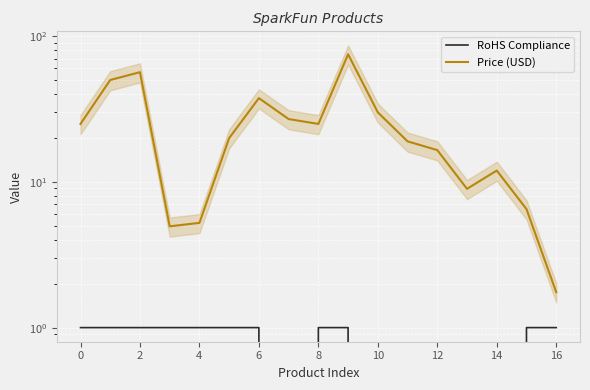

At which category does the chart reach its minimum across all series?

12